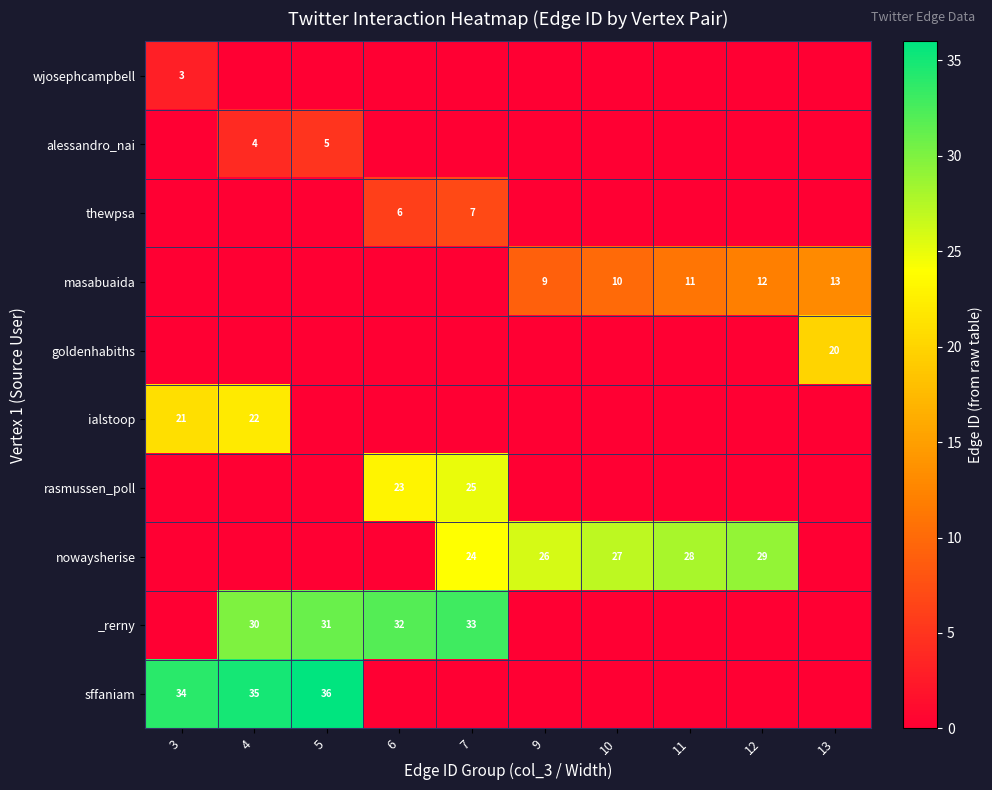

Count the number of categories in the chart.

10